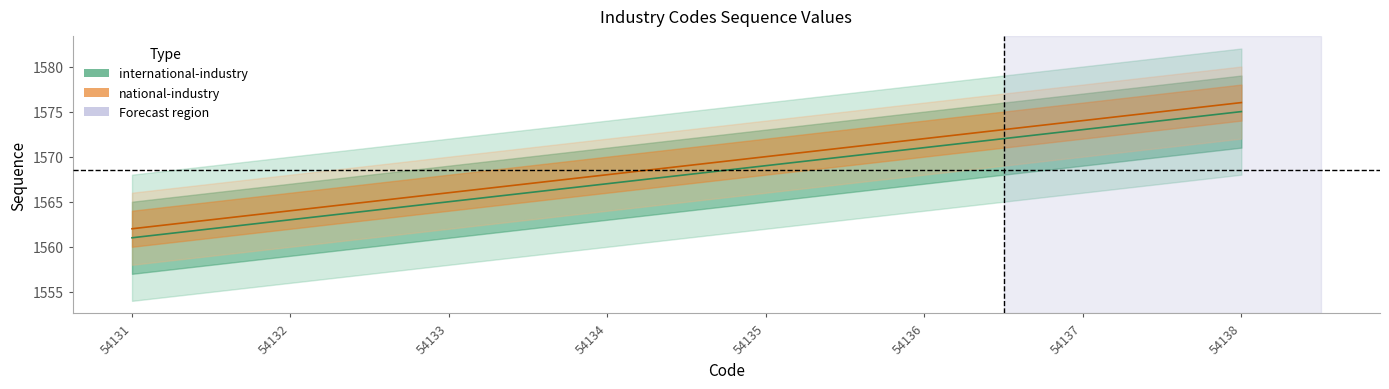

Reading left to right, extract all data points from this chart.

international-industry: 54131=1561	54132=1563	54133=1565	54134=1567	54135=1569	54136=1571	54137=1573	54138=1575
national-industry: 54131=1562	54132=1564	54133=1566	54134=1568	54135=1570	54136=1572	54137=1574	54138=1576